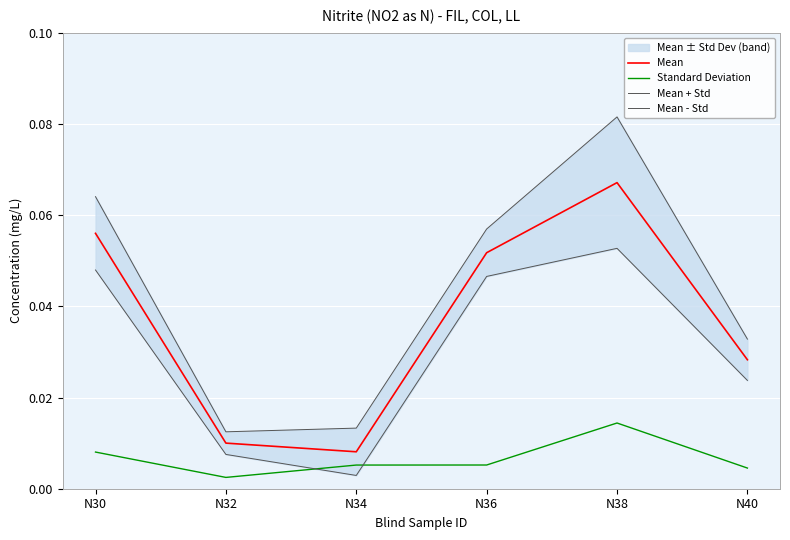

What is the value of the Mean - Std point at the 5th from the left?

0.1